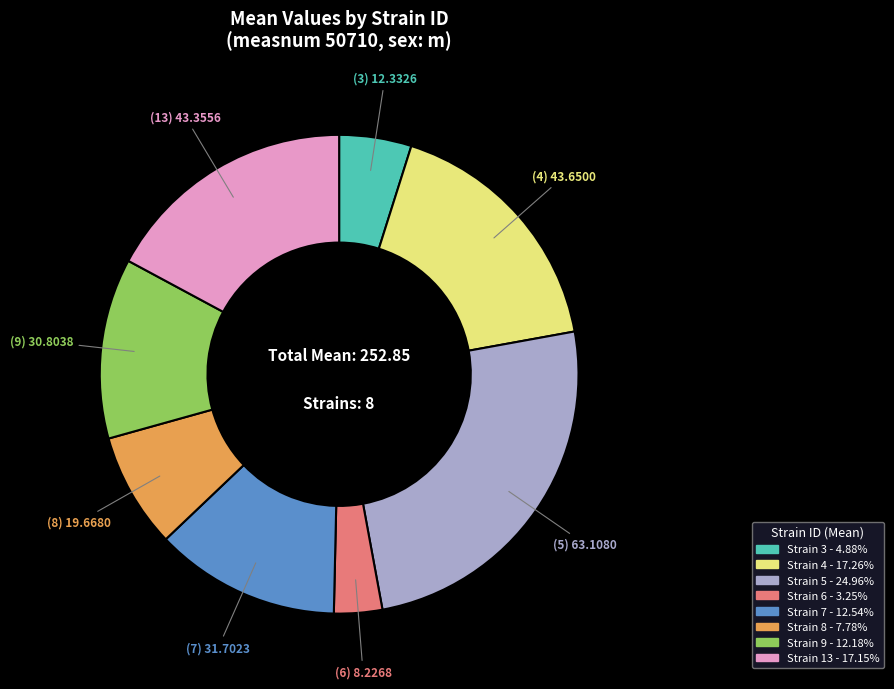

Is there a majority slice in this chart?

No